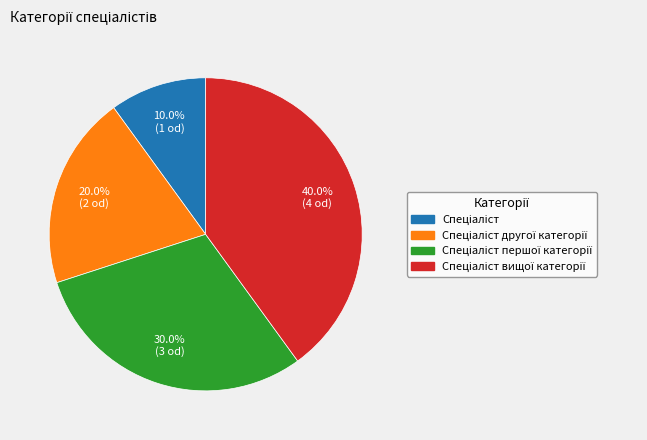

Is there any slice that represents more than half of the pie?

No